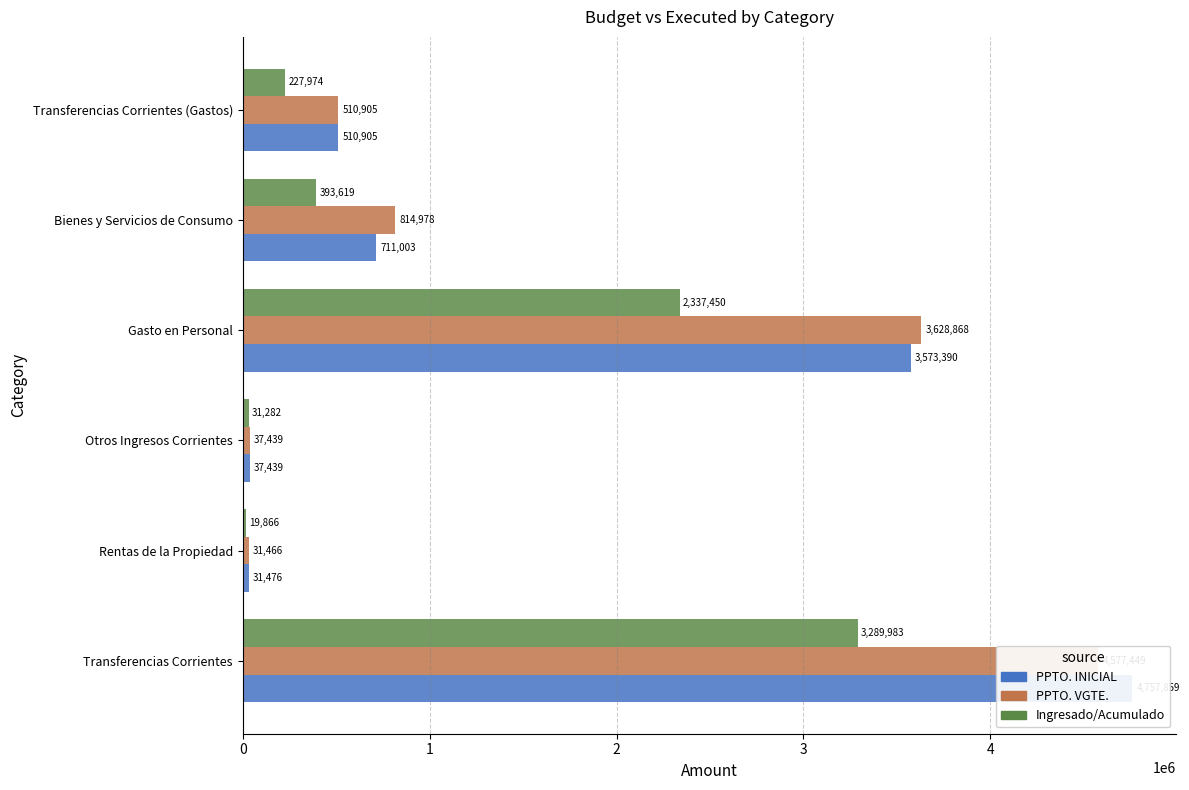

The PPTO. VGTE. series shows 336269.0 at Bienes y Servicios de Consumo. True or false?

False